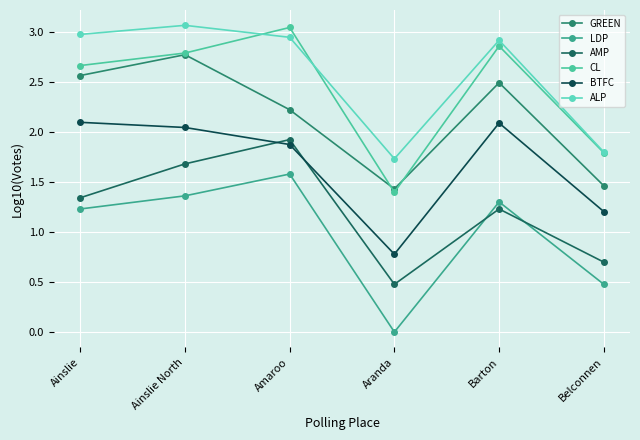

What is the difference between the LDP values at Belconnen and Ainslie?

0.8